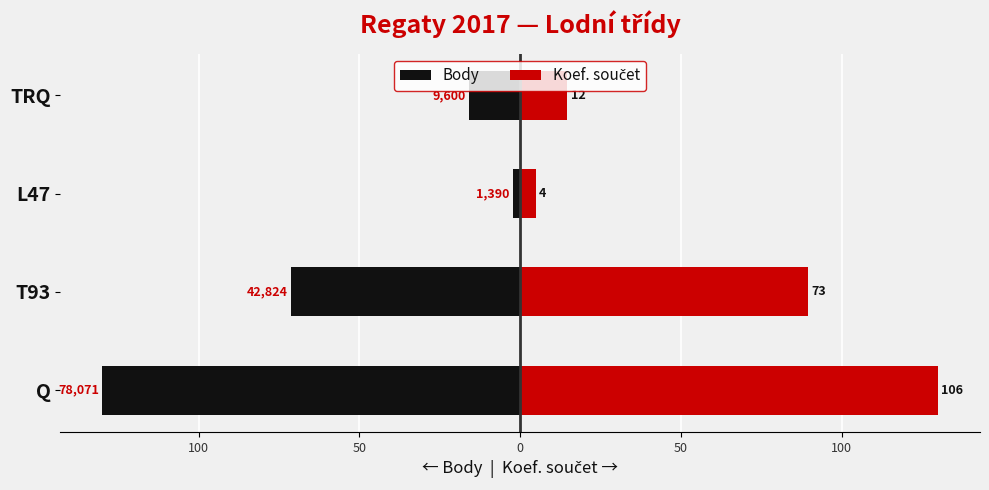

Is it true that Koef. součet equals 20.3 at TRQ?

False